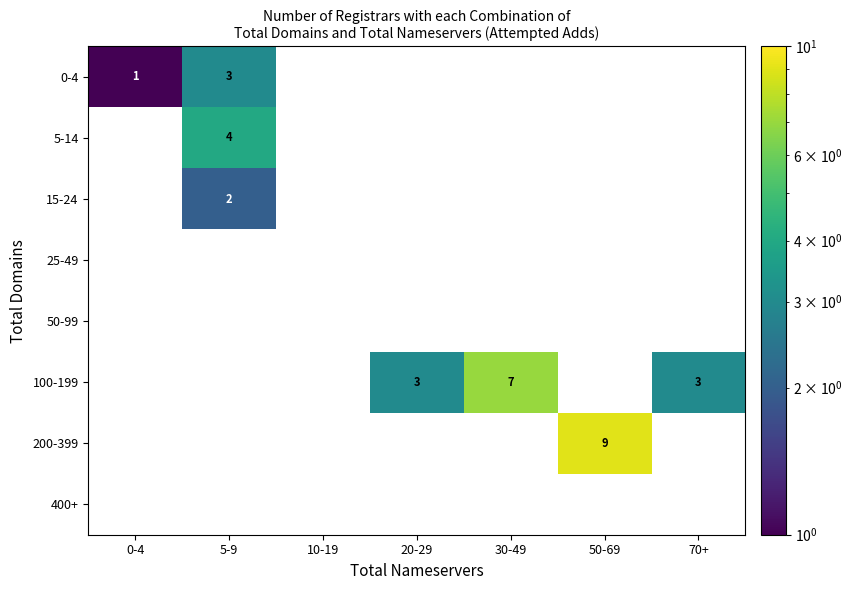

What is the difference between the maximum and minimum values in the 200-399 series?

9